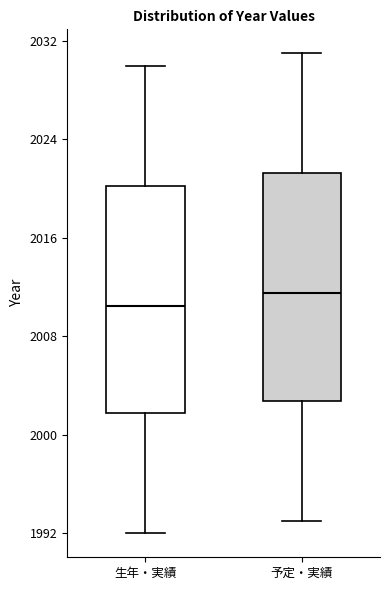

Which box has the lowest median line?

生年・実績